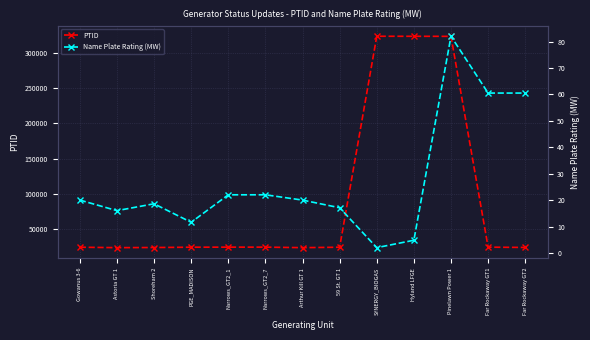

Reading left to right, list all the values displayed in this chart.

PTID: Gowanus 3-6=24127.0	Astoria GT 1=23523.0	Shoreham 2=23716.0	PGE_MADISON=24146.0	Narrows_GT2_1=24236.0	Narrows_GT2_7=24242.0	Arthur Kill GT 1=23520.0	59 St. GT 1=24138.0	SYNERGY_BIOGAS=323694.0	Hyland LFGE=323620.0	Pinelawn Power 1=323563.0	Far Rockaway GT1=24212.0	Far Rockaway GT2=23815.0
Name Plate Rating (MW): Gowanus 3-6=20.0	Astoria GT 1=16.0	Shoreham 2=18.6	PGE_MADISON=11.6	Narrows_GT2_1=22.0	Narrows_GT2_7=22.0	Arthur Kill GT 1=20.0	59 St. GT 1=17.1	SYNERGY_BIOGAS=2.0	Hyland LFGE=4.8	Pinelawn Power 1=82.0	Far Rockaway GT1=60.5	Far Rockaway GT2=60.5